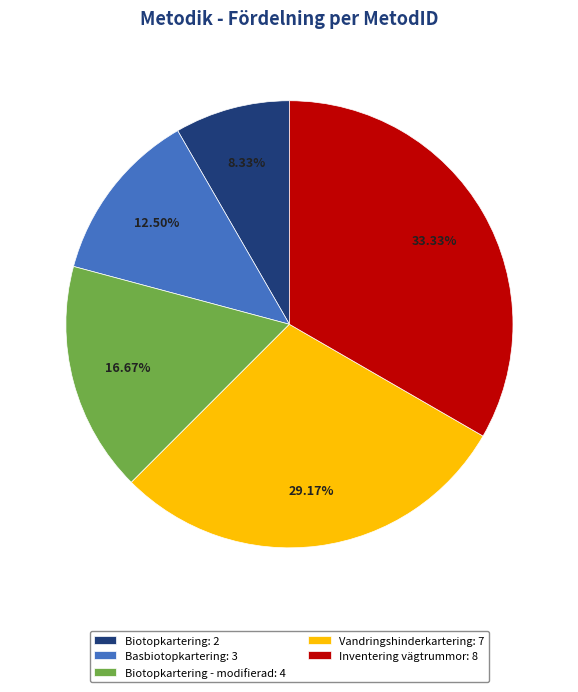

What is the ratio of the value at Basbiotopkartering: 3 to the value at Inventering vägtrummor: 8?

0.4